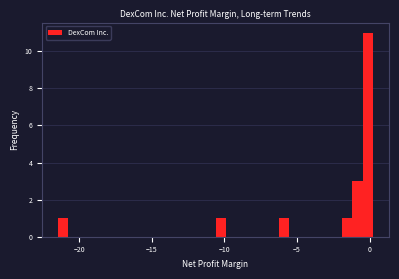

Around what value on the x-axis is the tallest bar? Give the approximate position of its centre, as read against the axis.

0.0